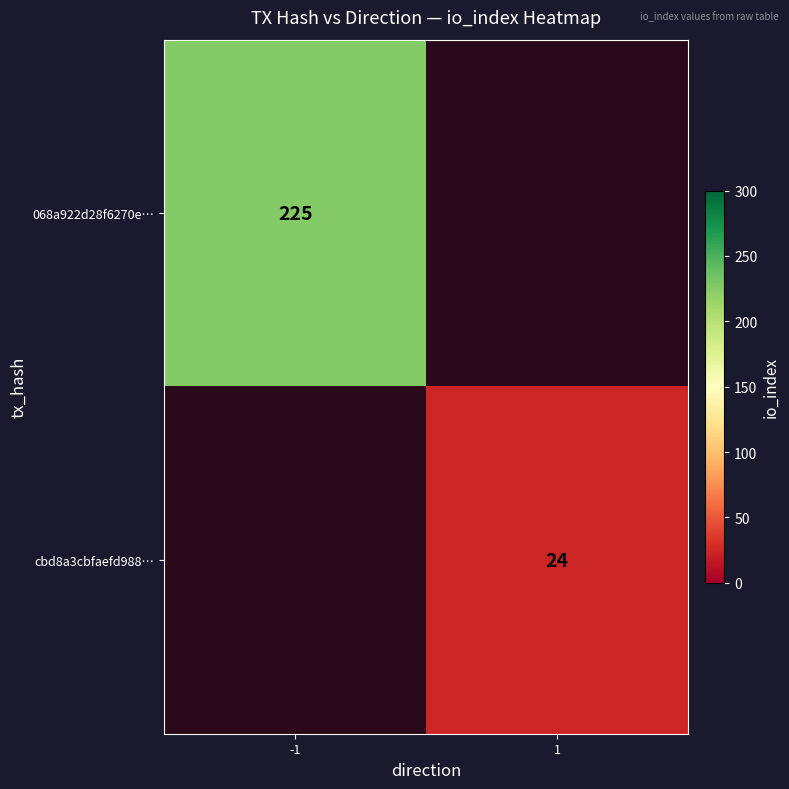

The value of 068a922d28f6270e… at -1 is 225. True or false?

True